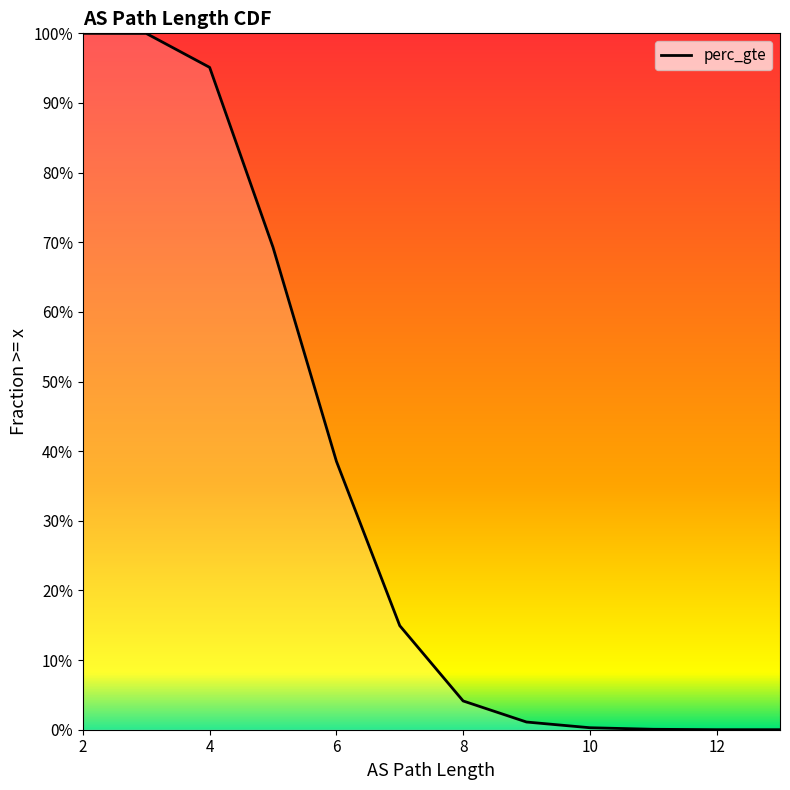

What is the maximum value shown in the chart?

1.0